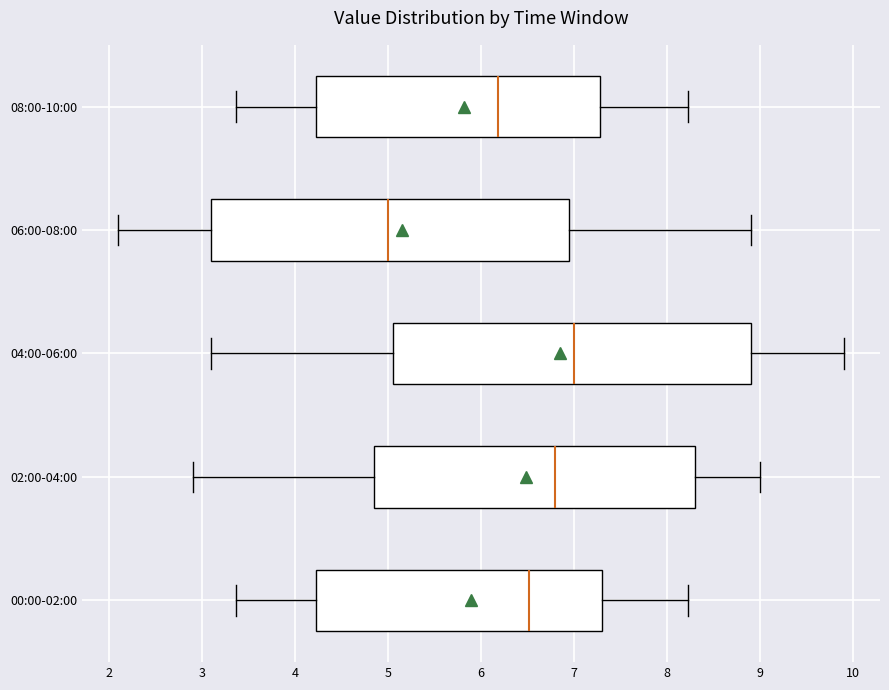

Which box has the furthest to the right median line?

04:00-06:00